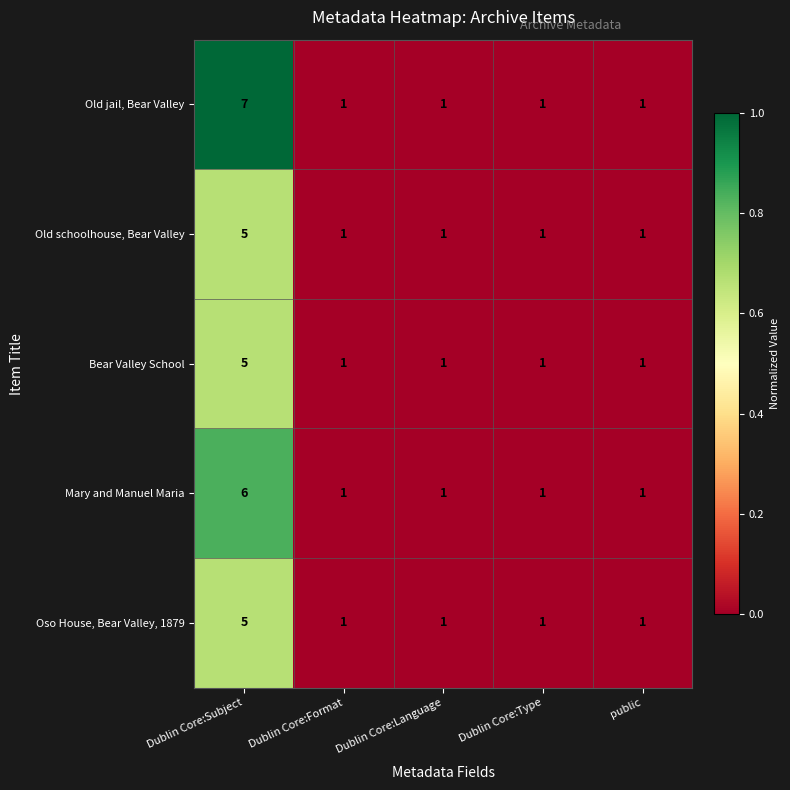

The Old jail, Bear Valley series shows 0 at public. True or false?

False